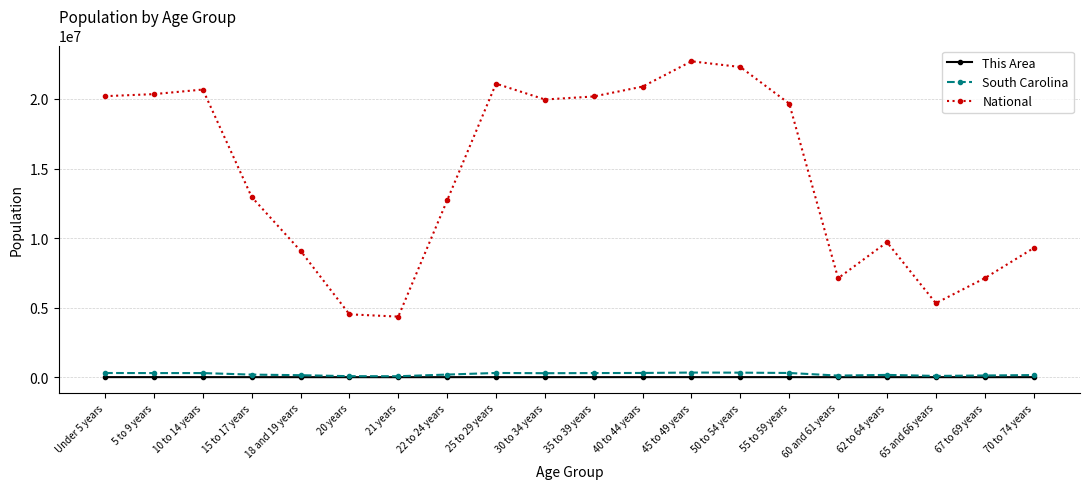

Between 18 and 19 years and 35 to 39 years, which series saw the biggest shift?

National